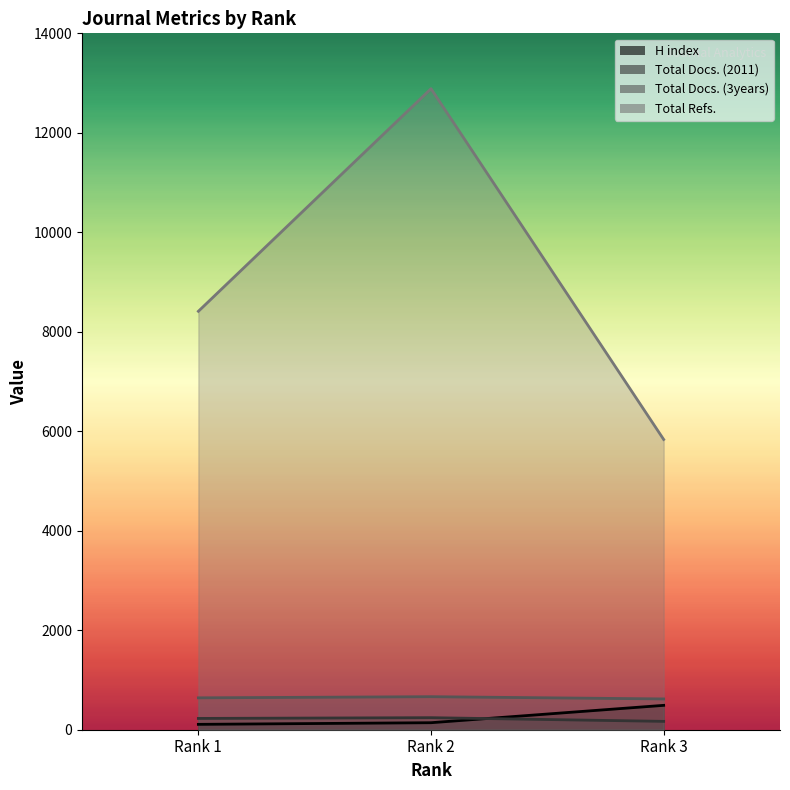

Count the number of categories in the chart.

3